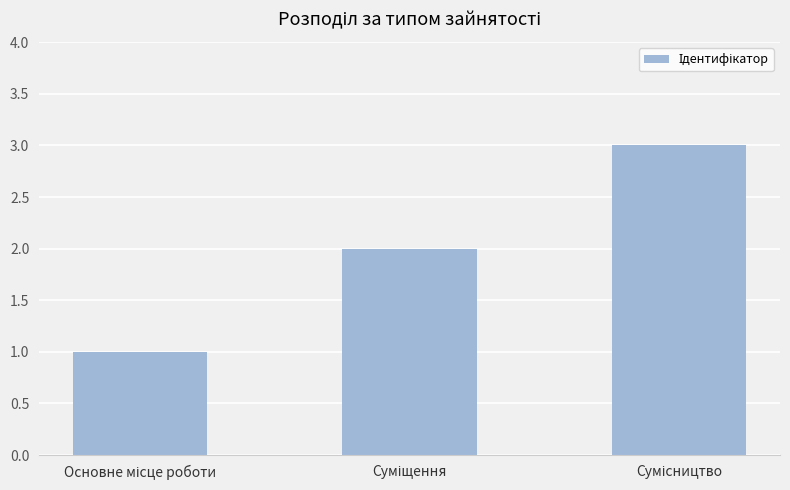

How many series are shown in this chart?

1